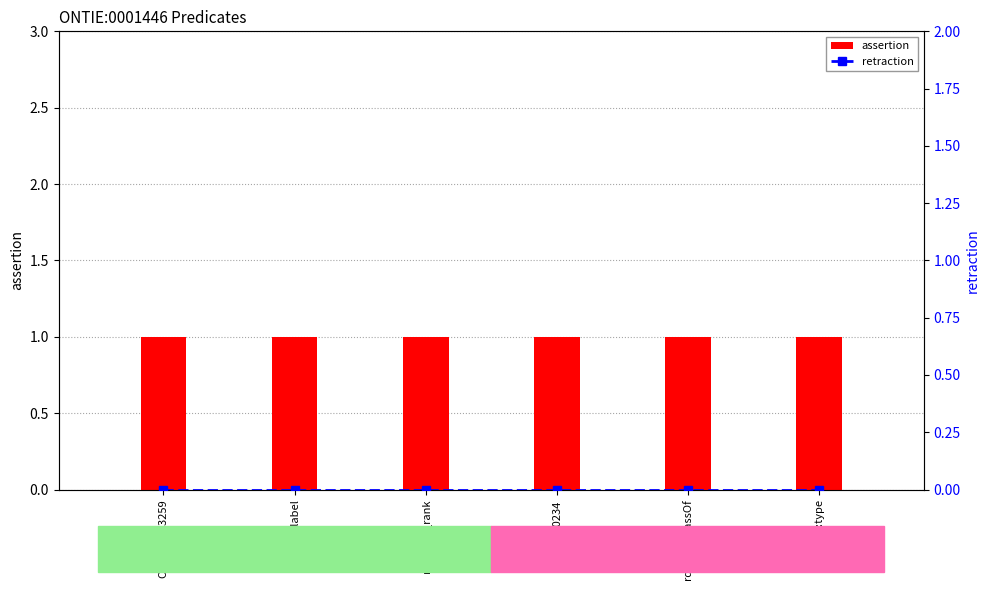

The retraction series shows 0 at rdf:type. True or false?

True